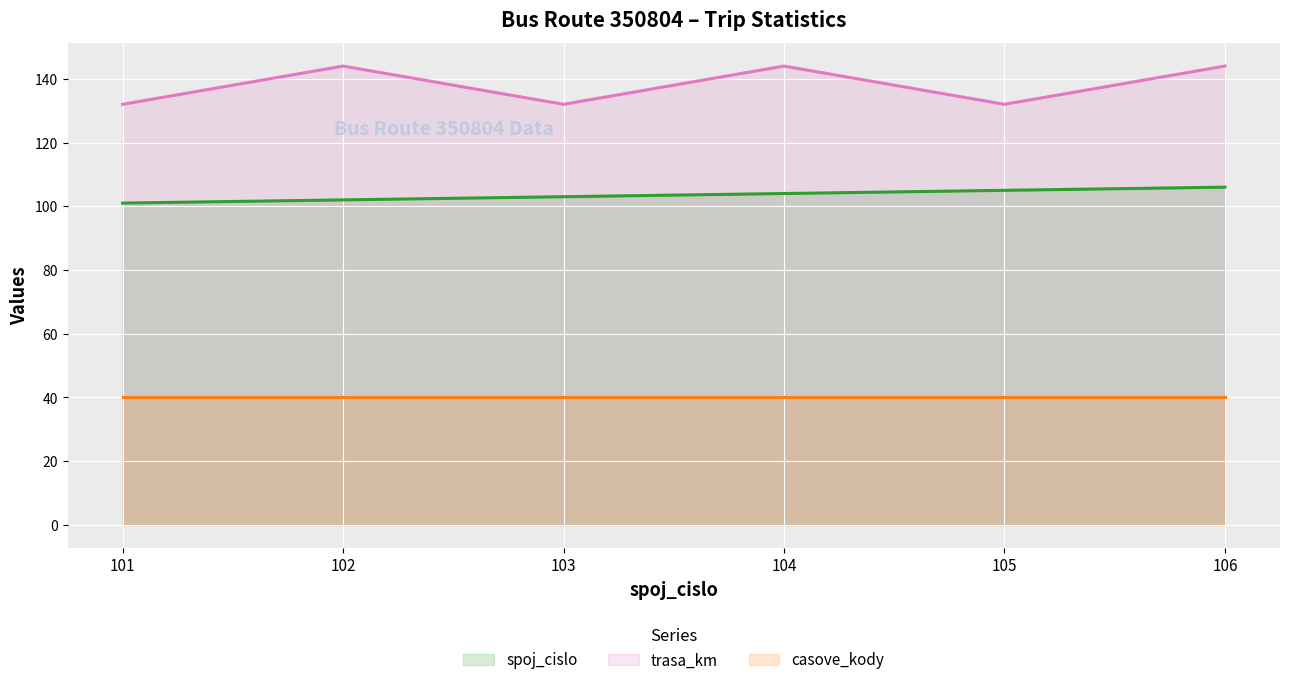

Rank the series by their average value, from lowest to highest.

casove_kody, spoj_cislo, trasa_km